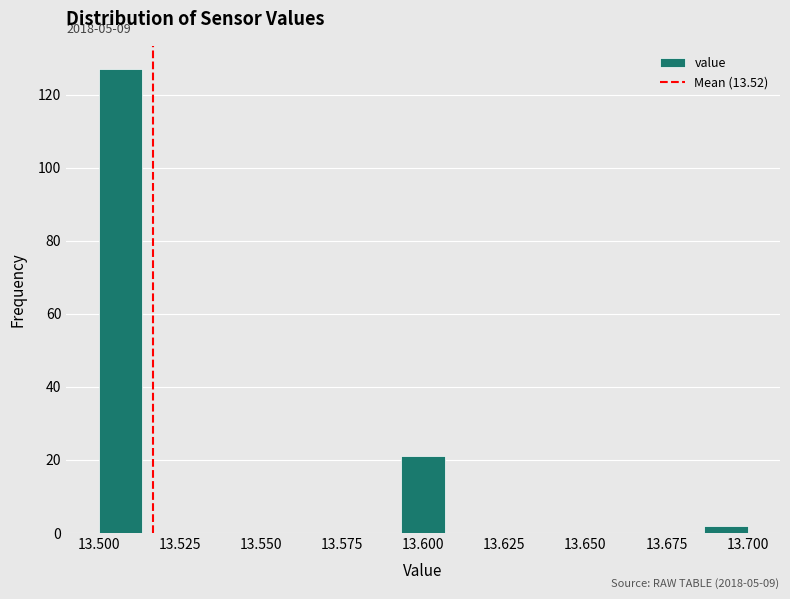

Around what value on the x-axis is the tallest bar? Give the approximate position of its centre, as read against the axis.

13.505